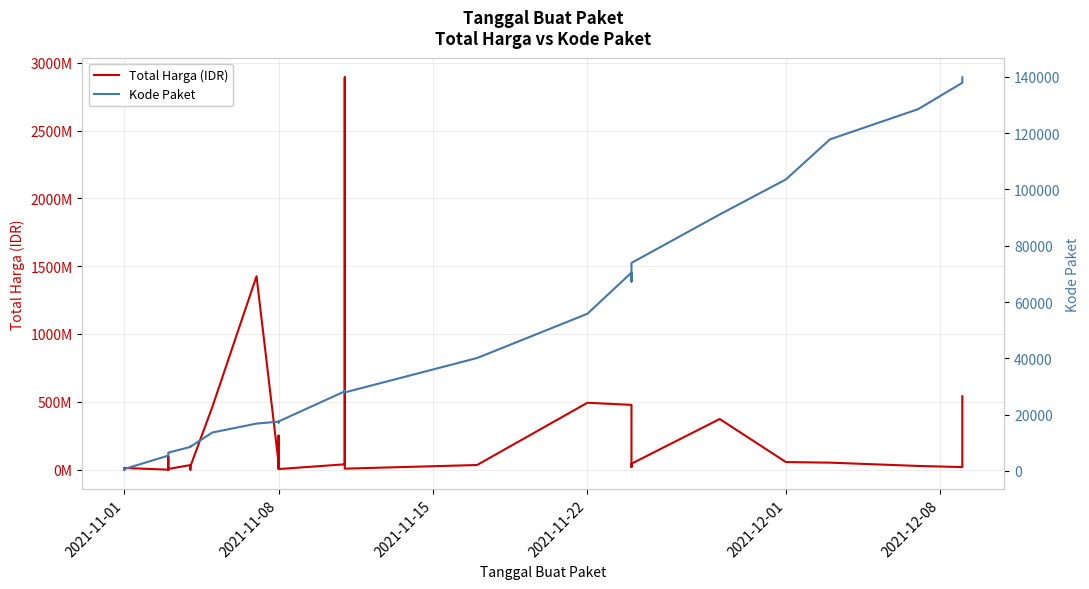

Which series has the largest total across all categories?

Total Harga (IDR)